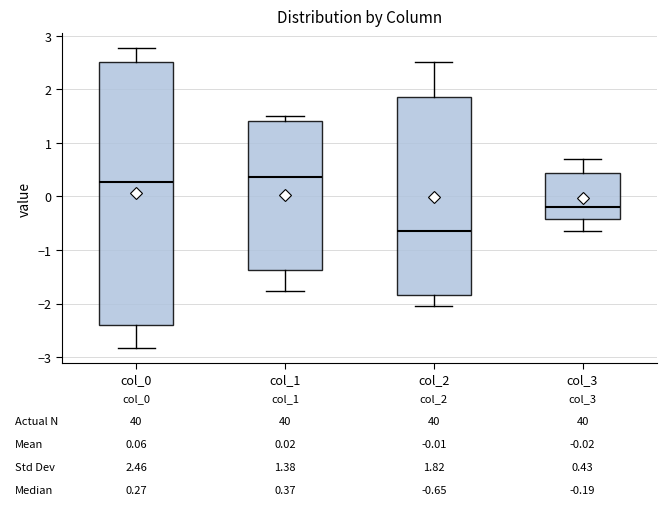

Which box's median line is the lowest?

col_2